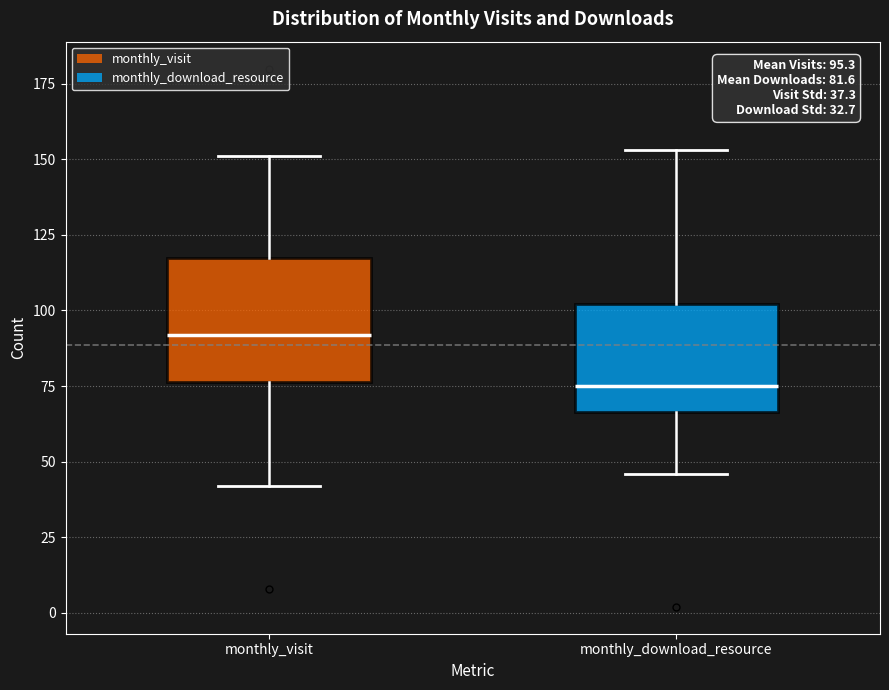

Comparing the boxes themselves (not the whiskers), which one is the tallest?

monthly_visit